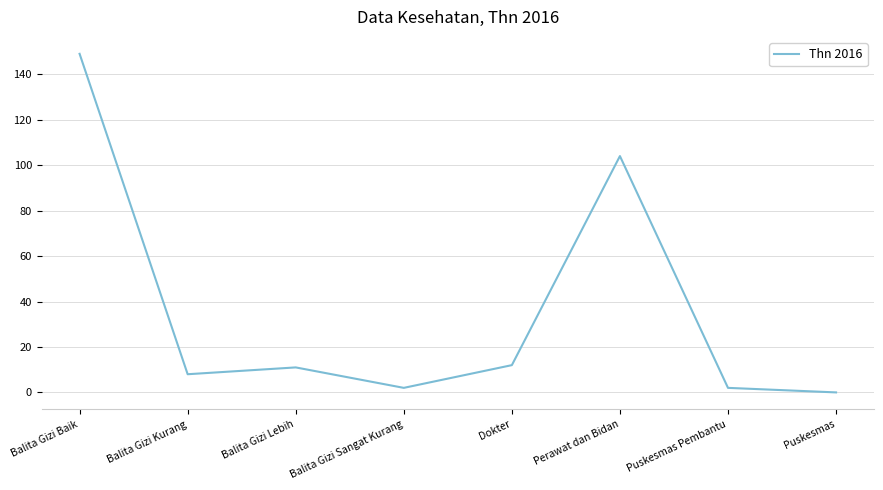

Reading right to left, extract all data points from this chart.

Puskesmas=0	Puskesmas Pembantu=2	Perawat dan Bidan=104	Dokter=12	Balita Gizi Sangat Kurang=2	Balita Gizi Lebih=11	Balita Gizi Kurang=8	Balita Gizi Baik=149